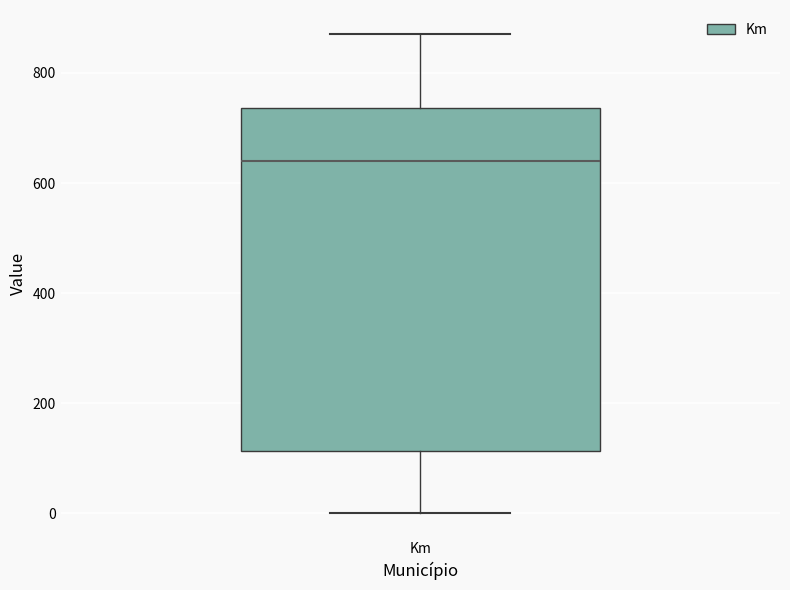

Transcribe this box plot: give where the median line is, the range the box spans, and where the two whiskers end, as read against the y-axis. The values are not printed on the chart, so give them approximately, as read against the axis.

median 640, box 120 to 740, whiskers 0 to 880